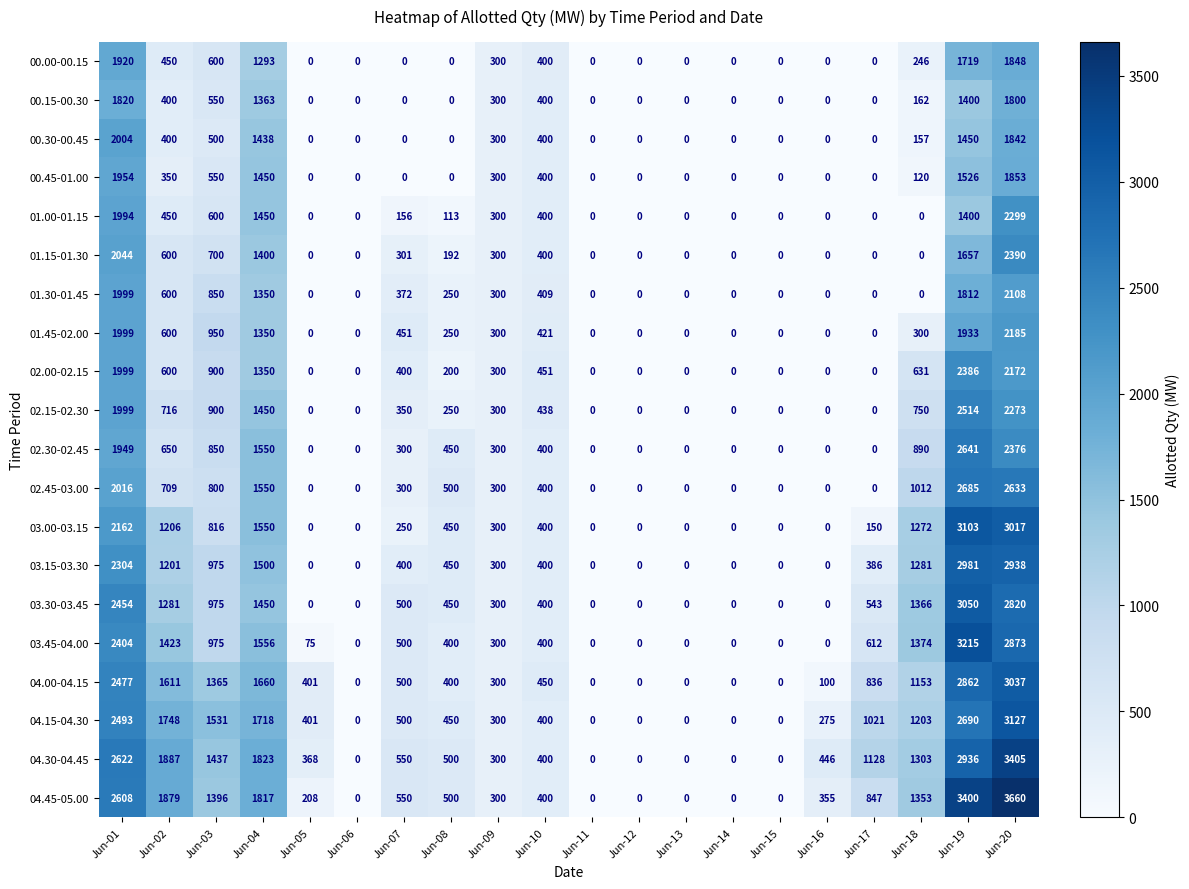

What is the spread (max minus min) of values at Jun-03?

1031.1